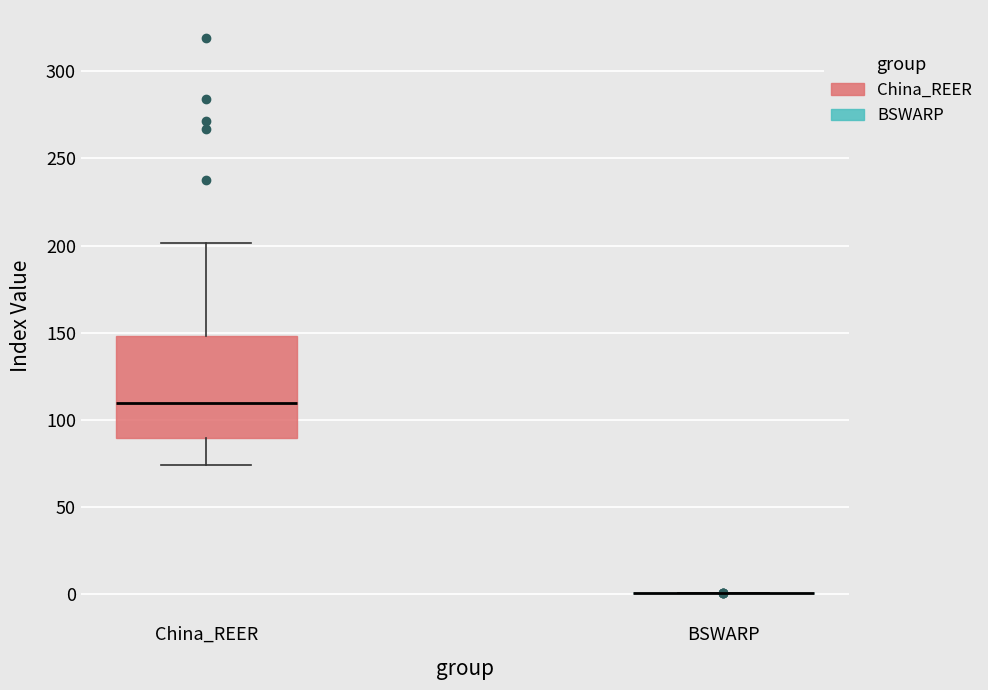

Which box is the tallest, from its lower edge to its upper edge?

China_REER